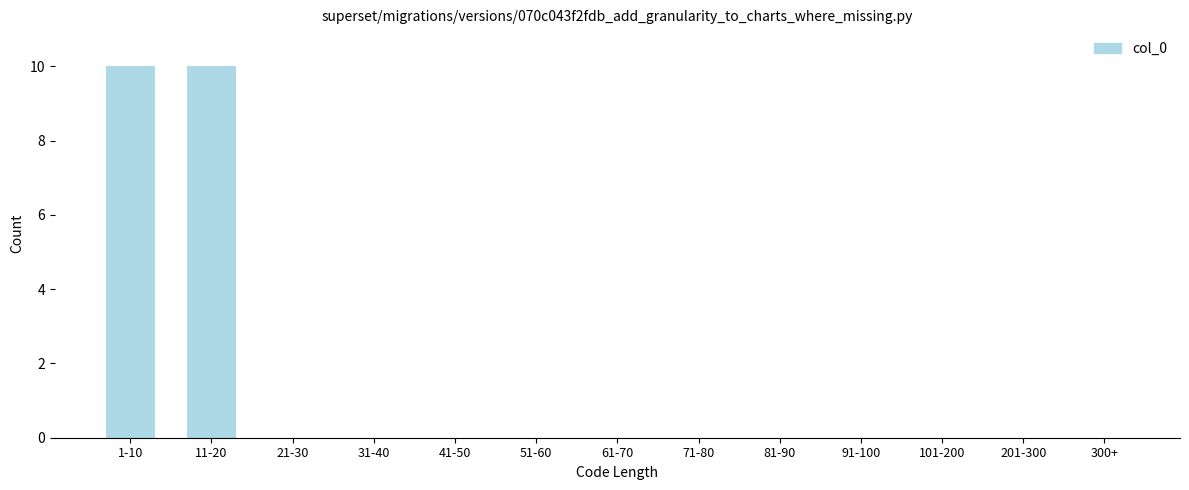

Reading left to right, list all the values displayed in this chart.

1-10=10	11-20=10	21-30=0	31-40=0	41-50=0	51-60=0	61-70=0	71-80=0	81-90=0	91-100=0	101-200=0	201-300=0	300+=0